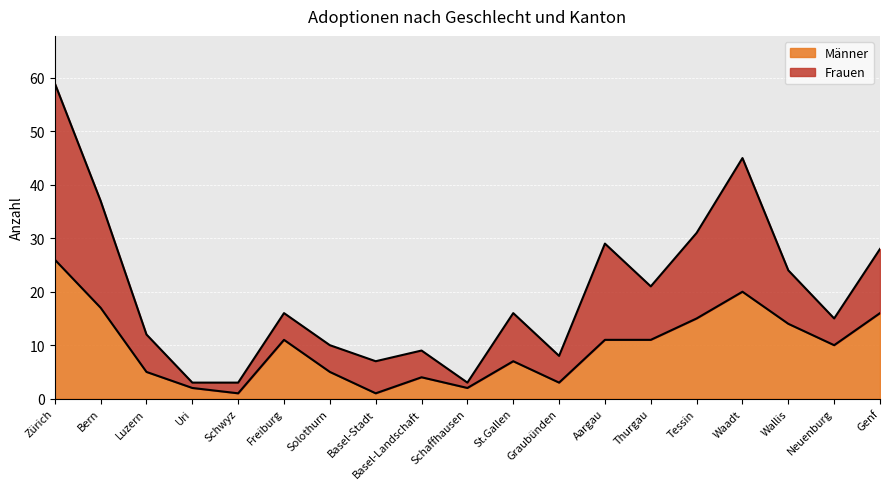

How many data points are less than 10?

9